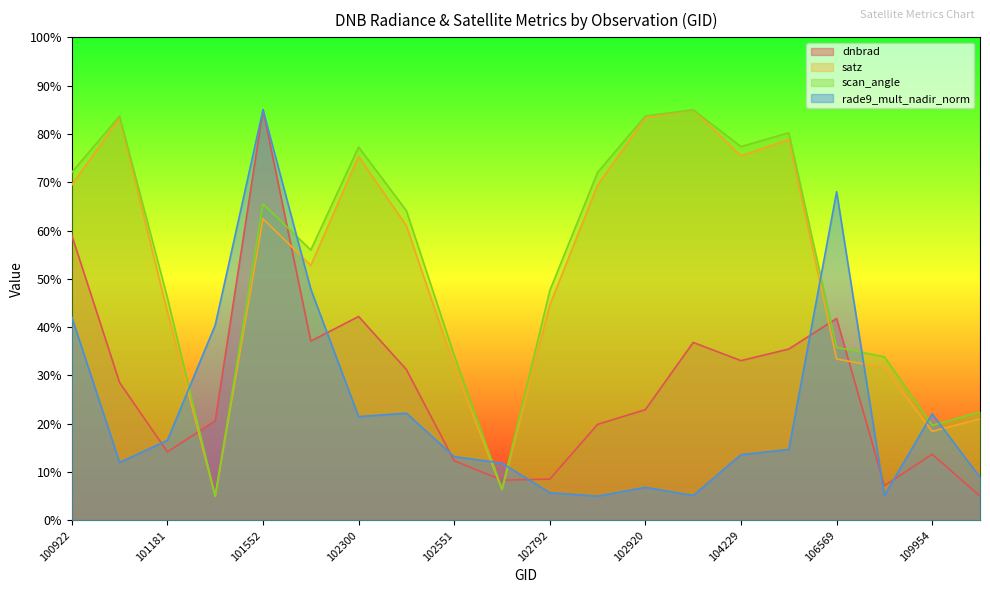

Which series ends up on top after the final intersection of dnbrad and satz?

satz